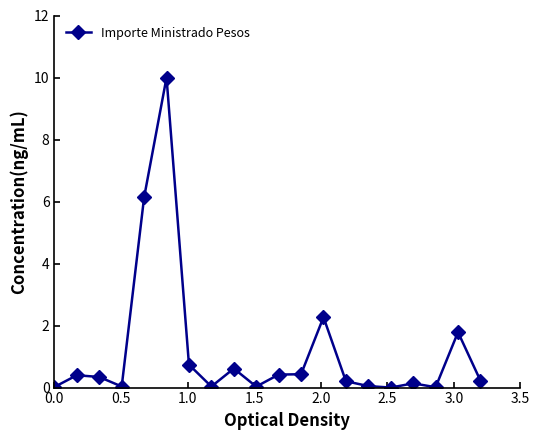

Count the number of categories in the chart.

20